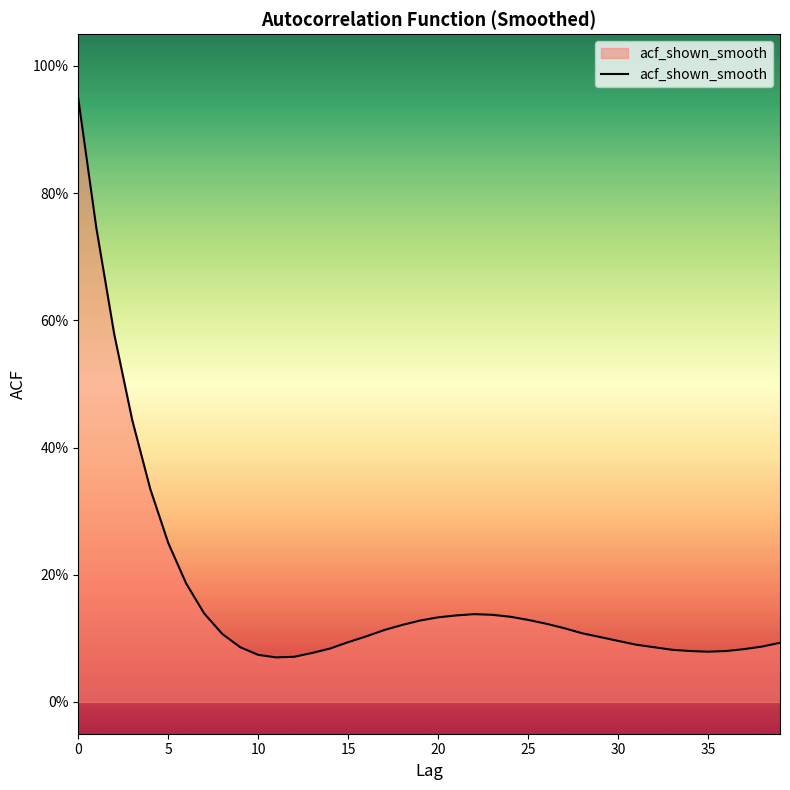

Does the chart have visible grid lines?

No